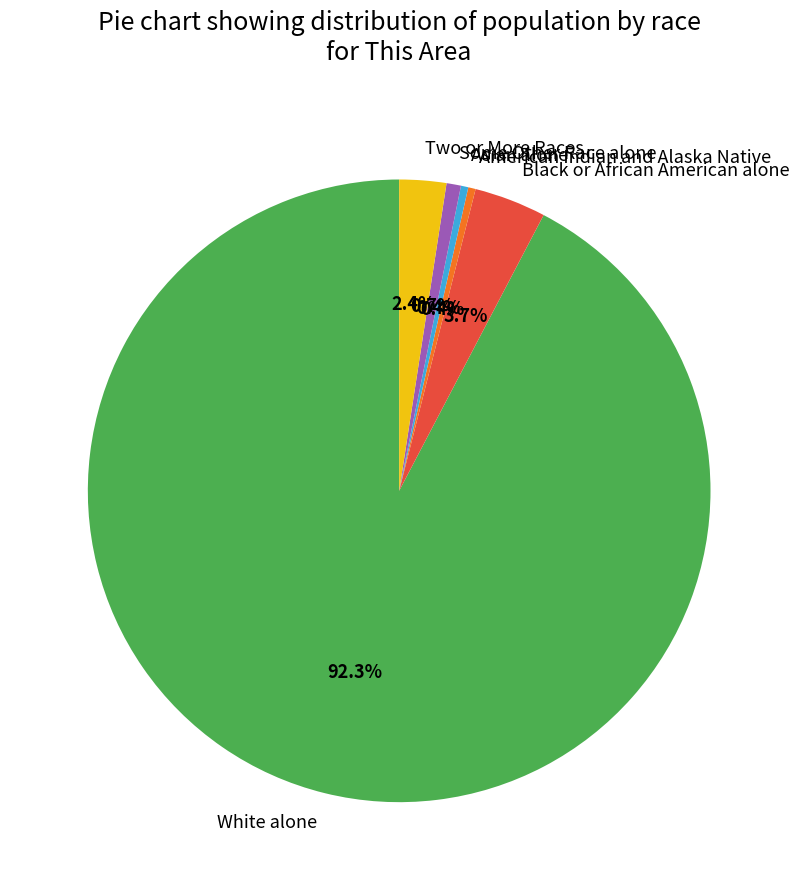

Which slice is the largest?

White alone